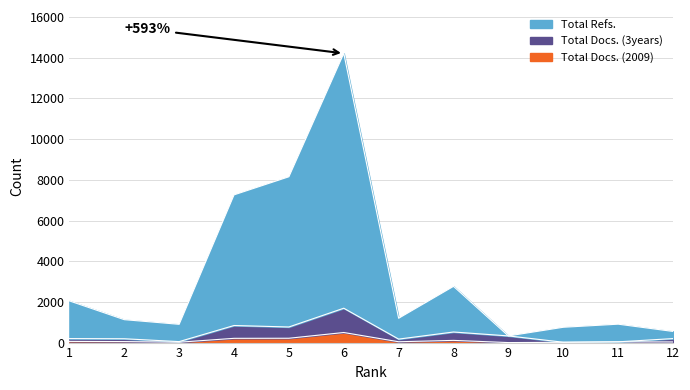

Count the number of data series in this chart.

3